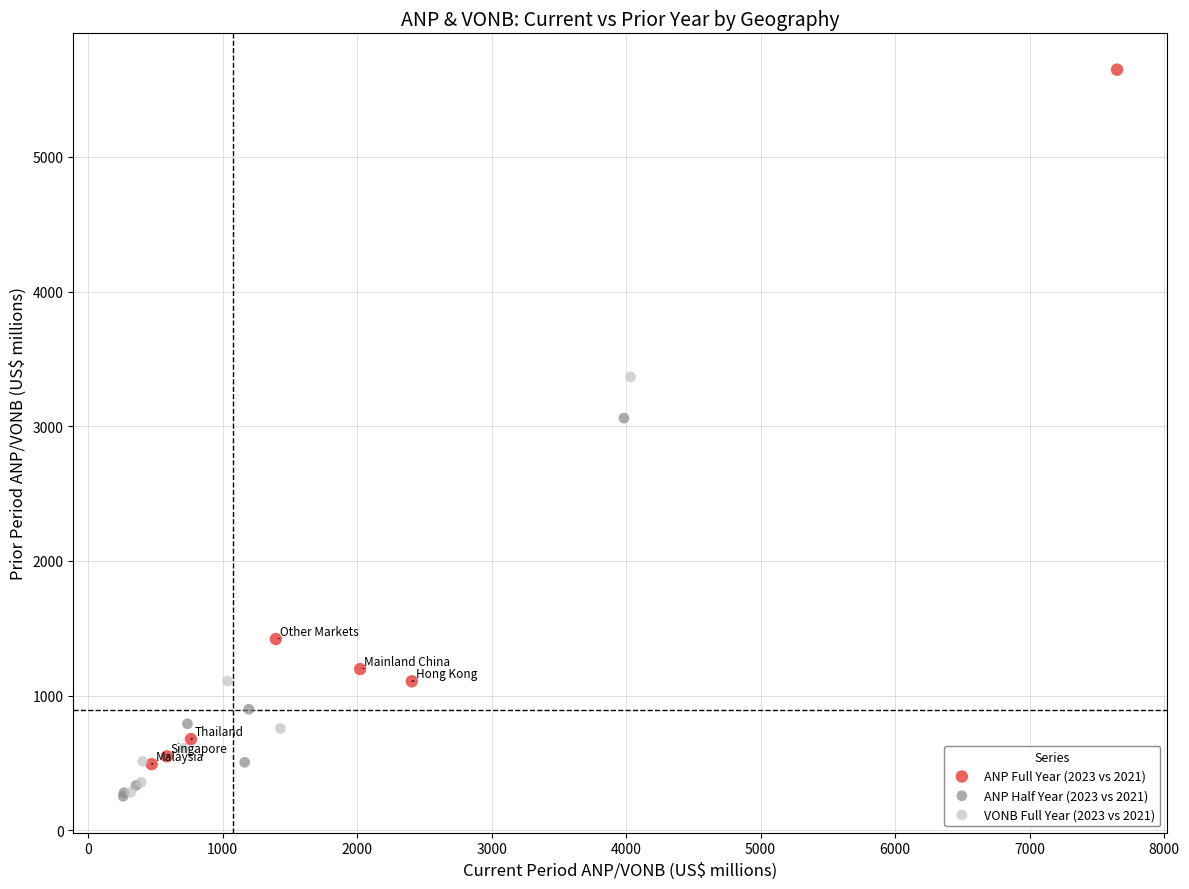

Which series has the largest Y range (max minus min)?

ANP Full Year (2023 vs 2021)